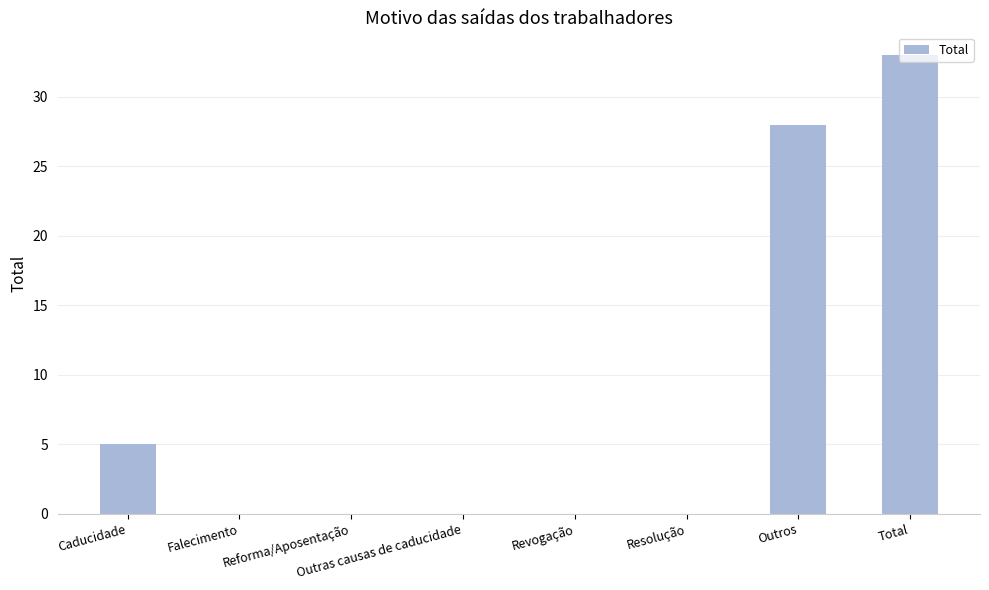

What is the maximum value shown in the chart?

33